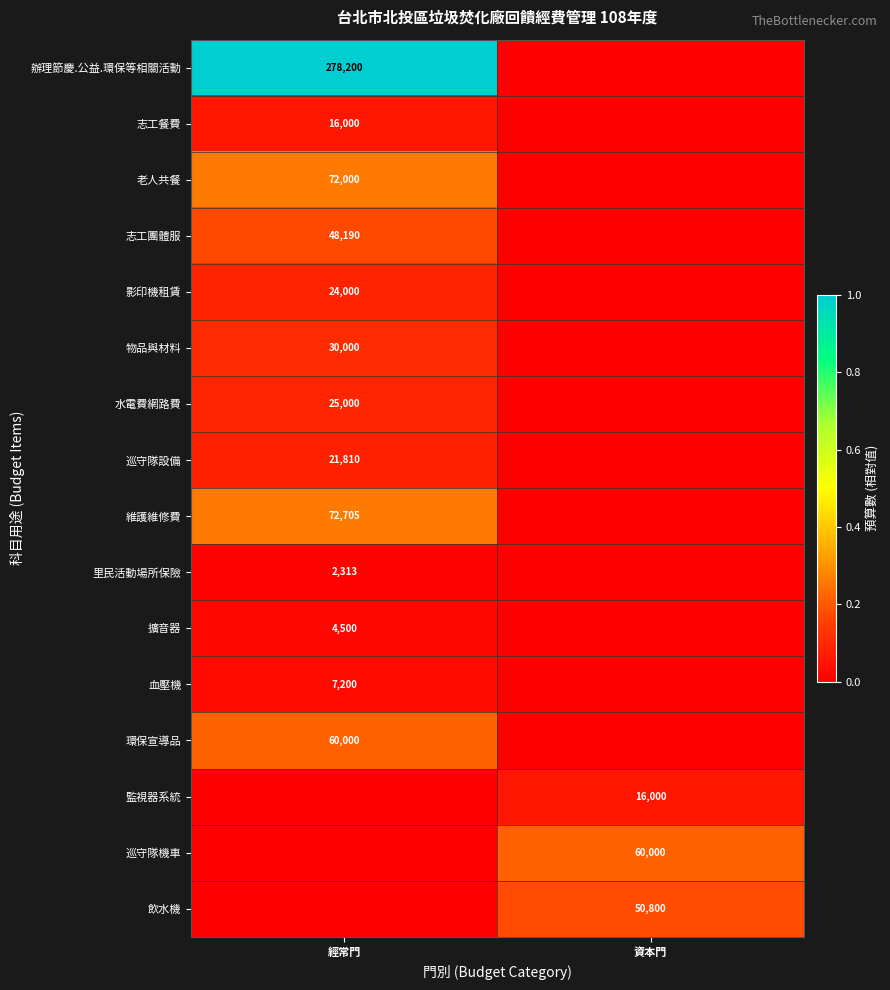

True or false: 辦理節慶.公益.環保等相關活動 has a value of 371572 at 經常門.

False